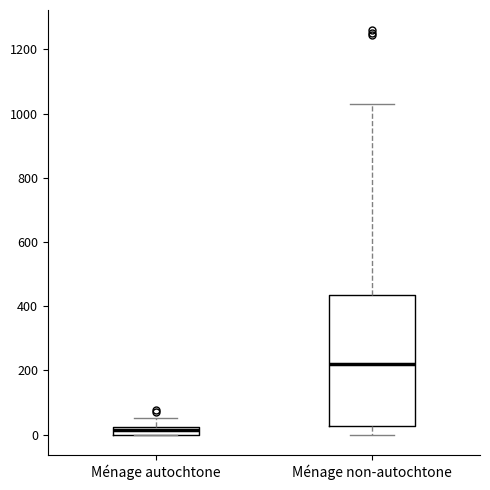

Which box's median line is the highest?

Ménage non-autochtone